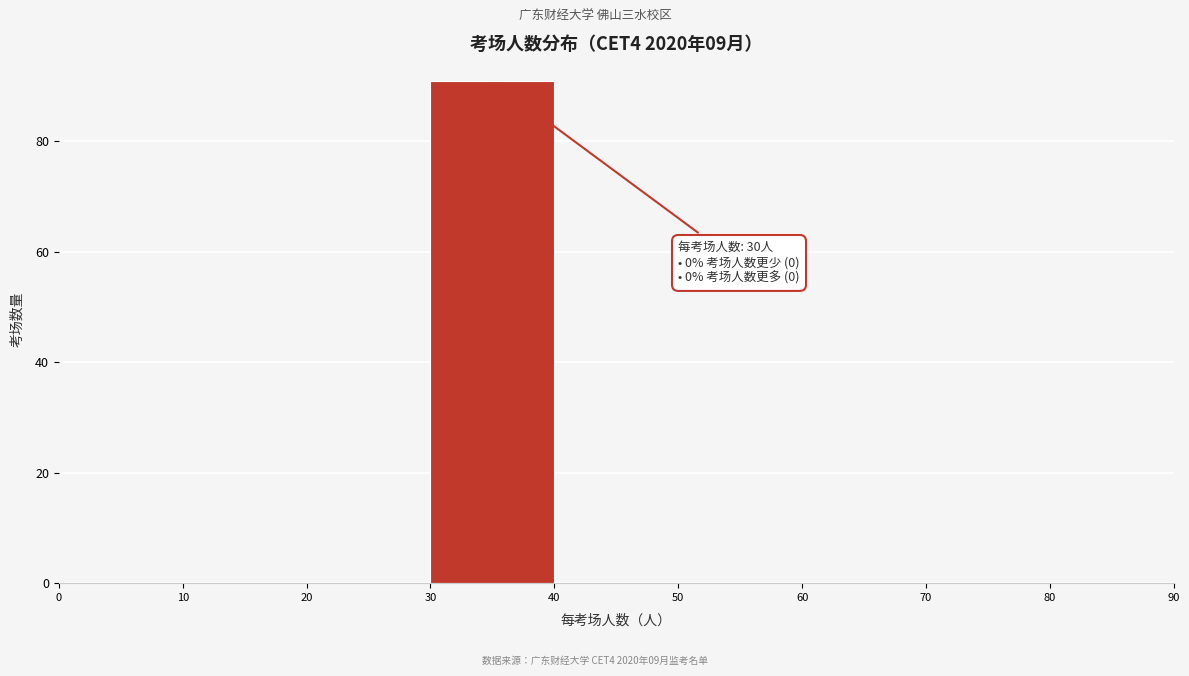

Which range on the x-axis has the tallest bar?

30 to 40